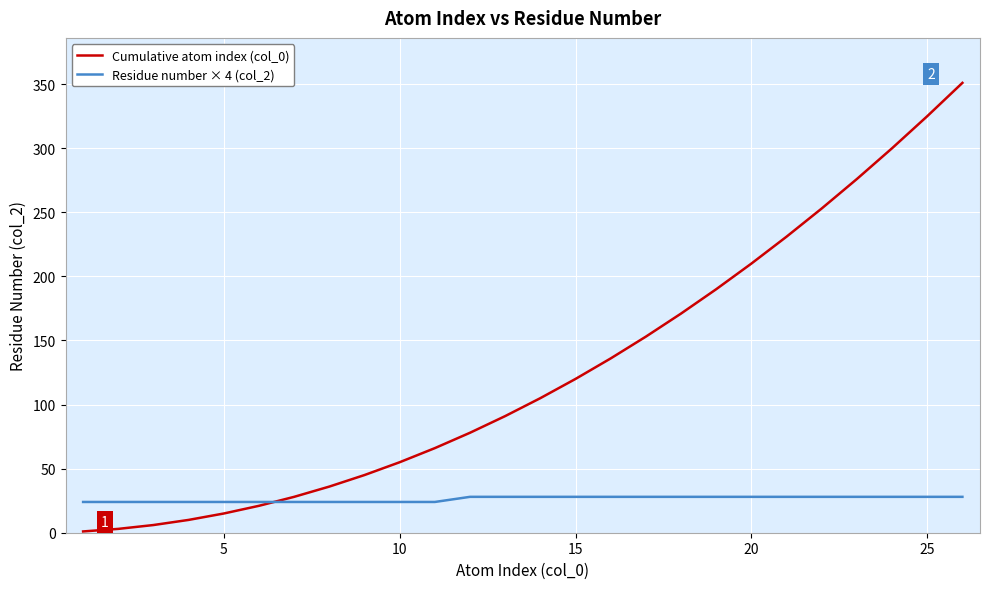

List the series in order of their overall mean, lowest first.

Residue number × 4 (col_2), Cumulative atom index (col_0)